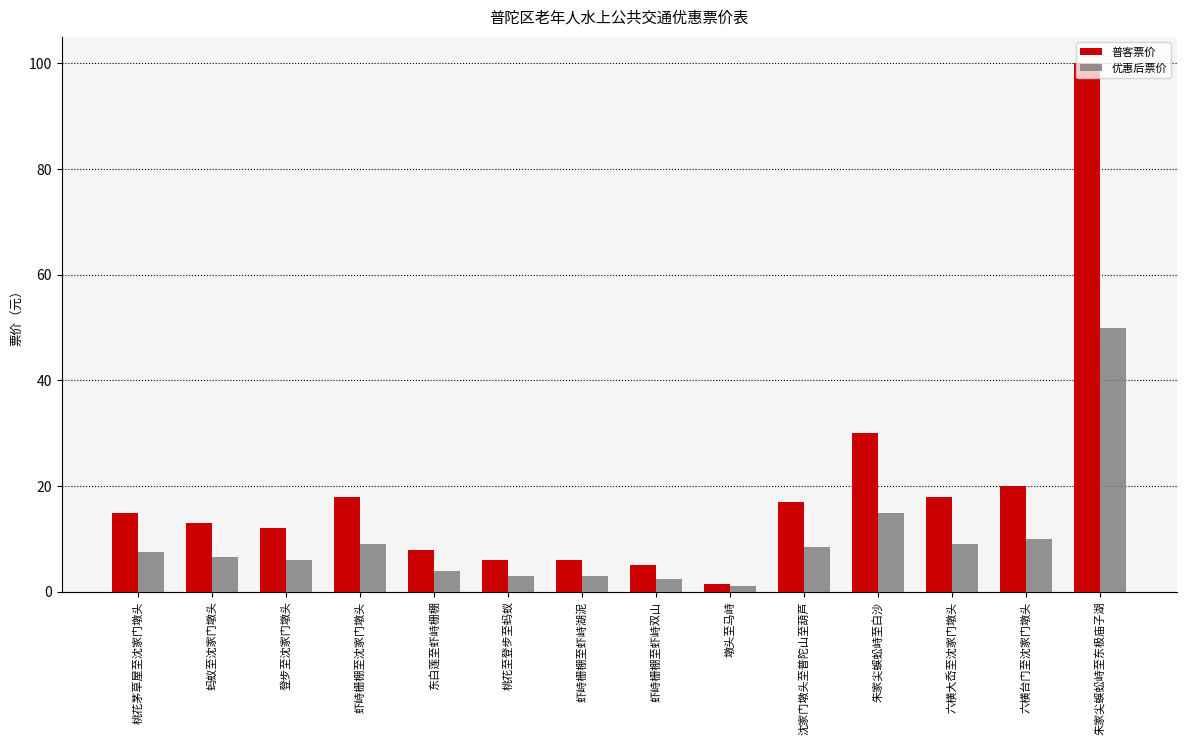

How many data points does each series have?

14